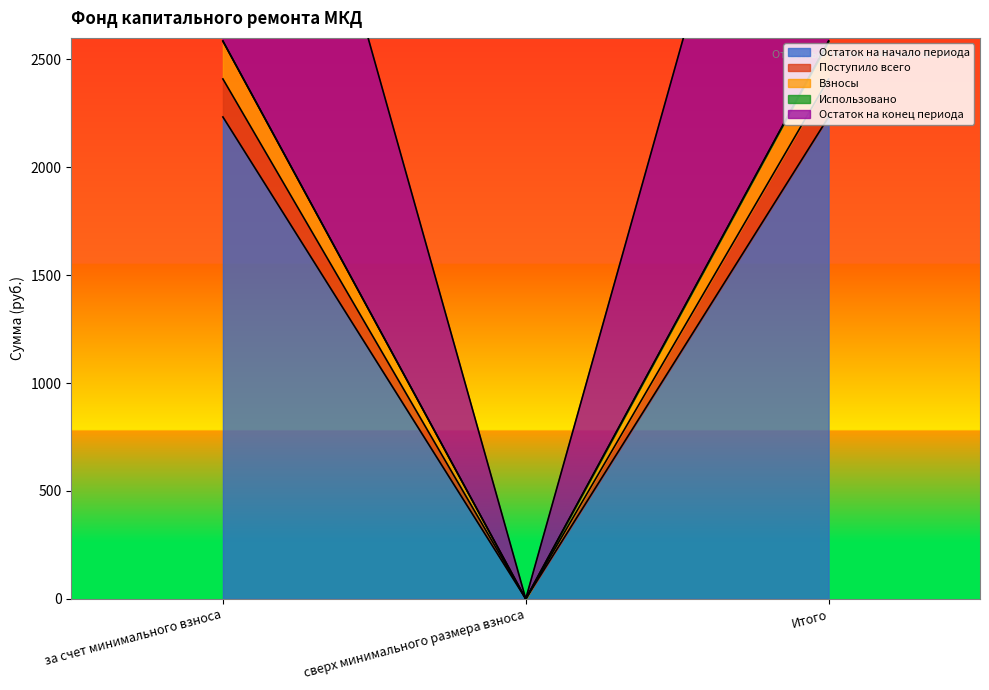

The Поступило всего series shows 1677.8 at за счет минимального взноса. True or false?

False